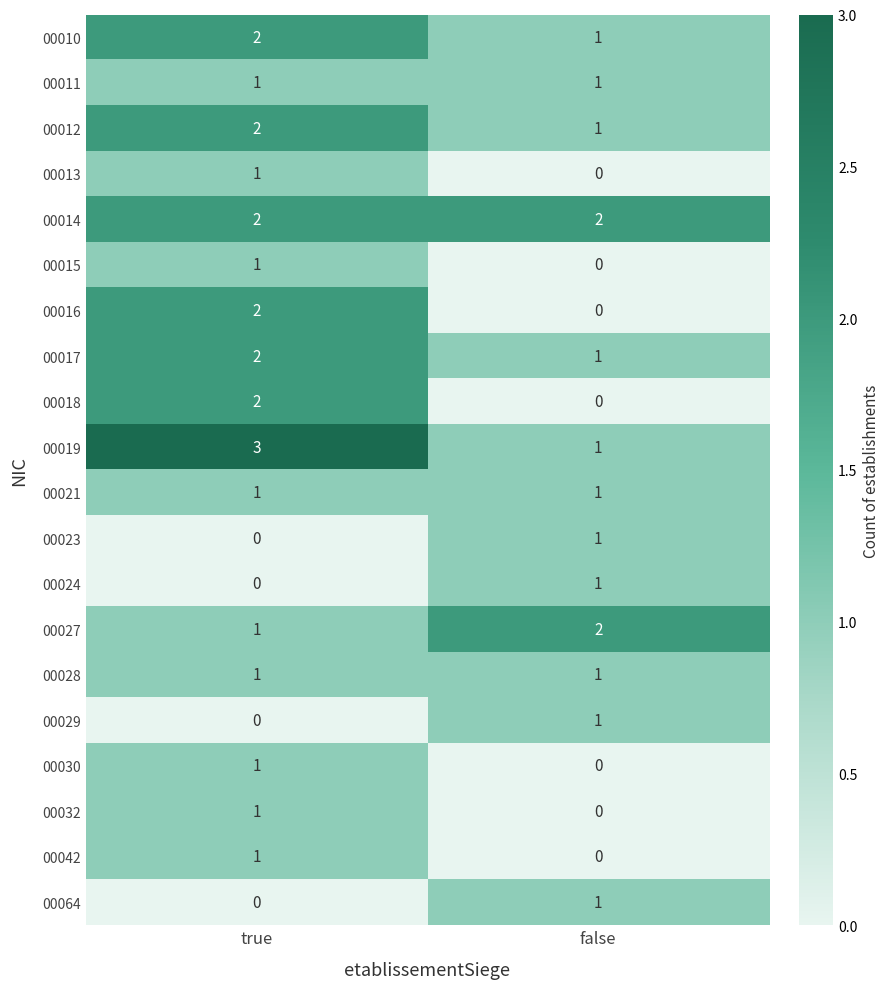

At which label is 00032 closest to 0?

false